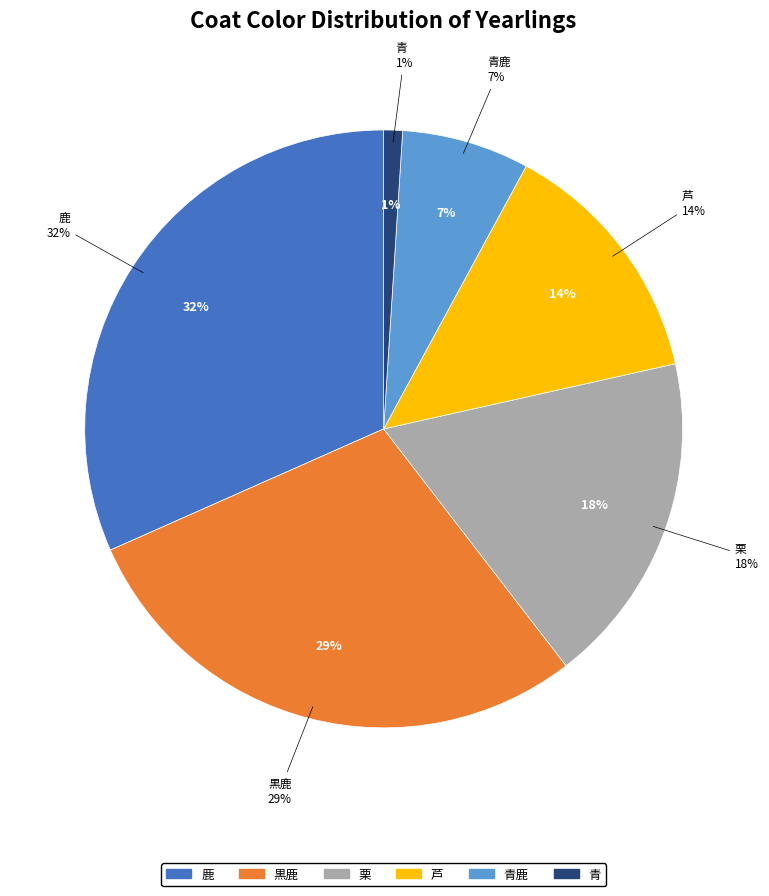

What is the total percentage of 青鹿 and 芦?

20.5%